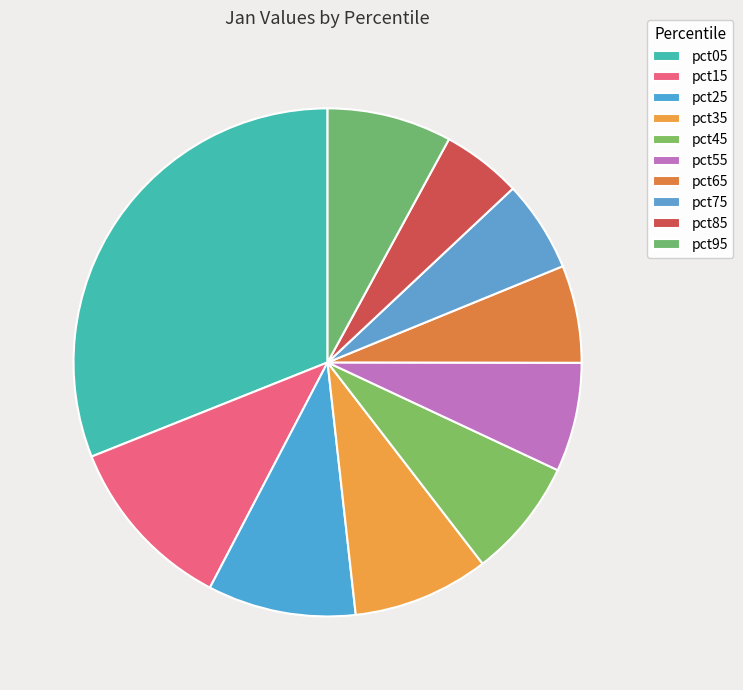

What is the largest slice in the pie chart?

pct05